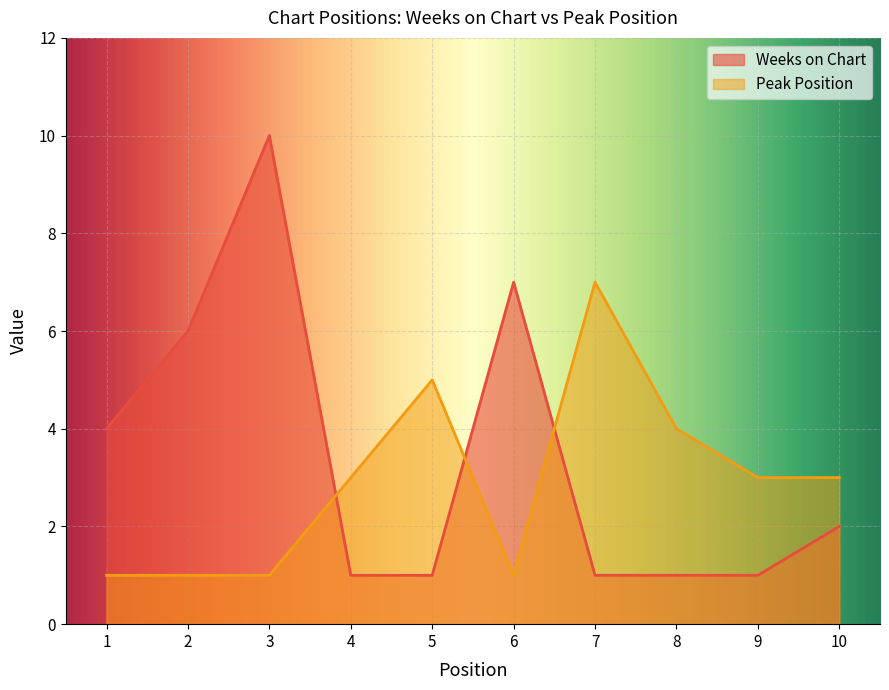

What is the sum of the Peak Position values at 3 and 1?

2